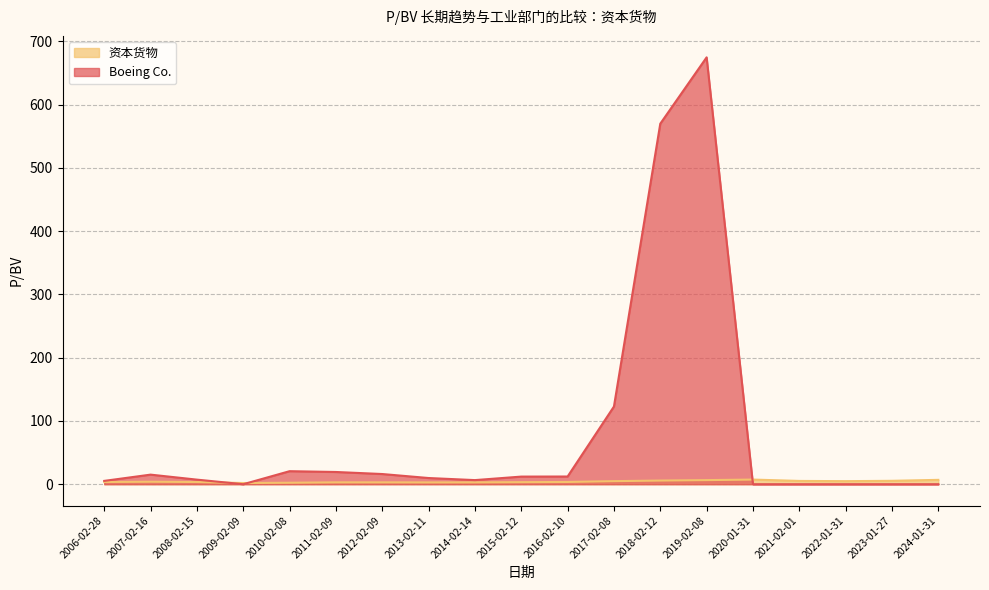

Reading left to right, transcribe all the data shown in this chart.

Boeing Co.: 2006-02-28=5.3	2007-02-16=15.2	2008-02-15=7.2	2009-02-09=0.0	2010-02-08=20.6	2011-02-09=19.3	2012-02-09=16.1	2013-02-11=9.8	2014-02-14=6.5	2015-02-12=12.0	2016-02-10=12.2	2017-02-08=122.8	2018-02-12=569.9	2019-02-08=674.8	2020-01-31=0.0	2021-02-01=0.0	2022-01-31=0.0	2023-01-27=0.0	2024-01-31=0.0
资本货物: 2006-02-28=3.5	2007-02-16=3.9	2008-02-15=3.5	2009-02-09=1.9	2010-02-08=2.3	2011-02-09=3.0	2012-02-09=3.0	2013-02-11=2.9	2014-02-14=2.9	2015-02-12=3.2	2016-02-10=3.5	2017-02-08=4.8	2018-02-12=5.8	2019-02-08=6.5	2020-01-31=7.3	2021-02-01=5.2	2022-01-31=4.8	2023-01-27=5.4	2024-01-31=6.9